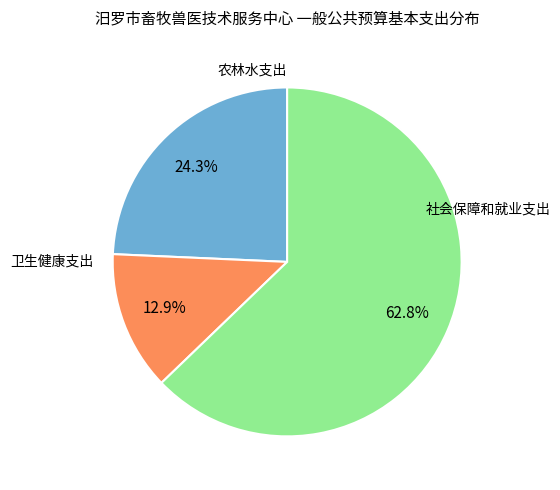

Is there a majority slice in this chart?

Yes